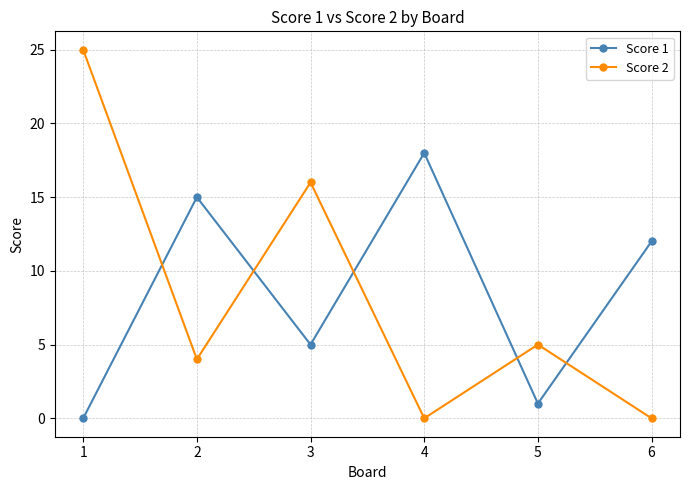

Which label corresponds to the largest value in the chart?

1